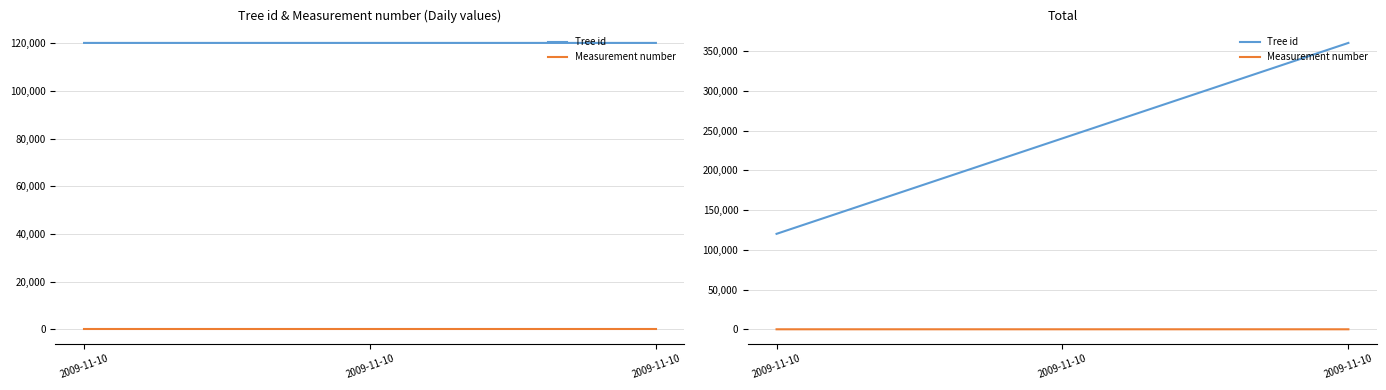

Which series has the largest total across all categories?

Tree id